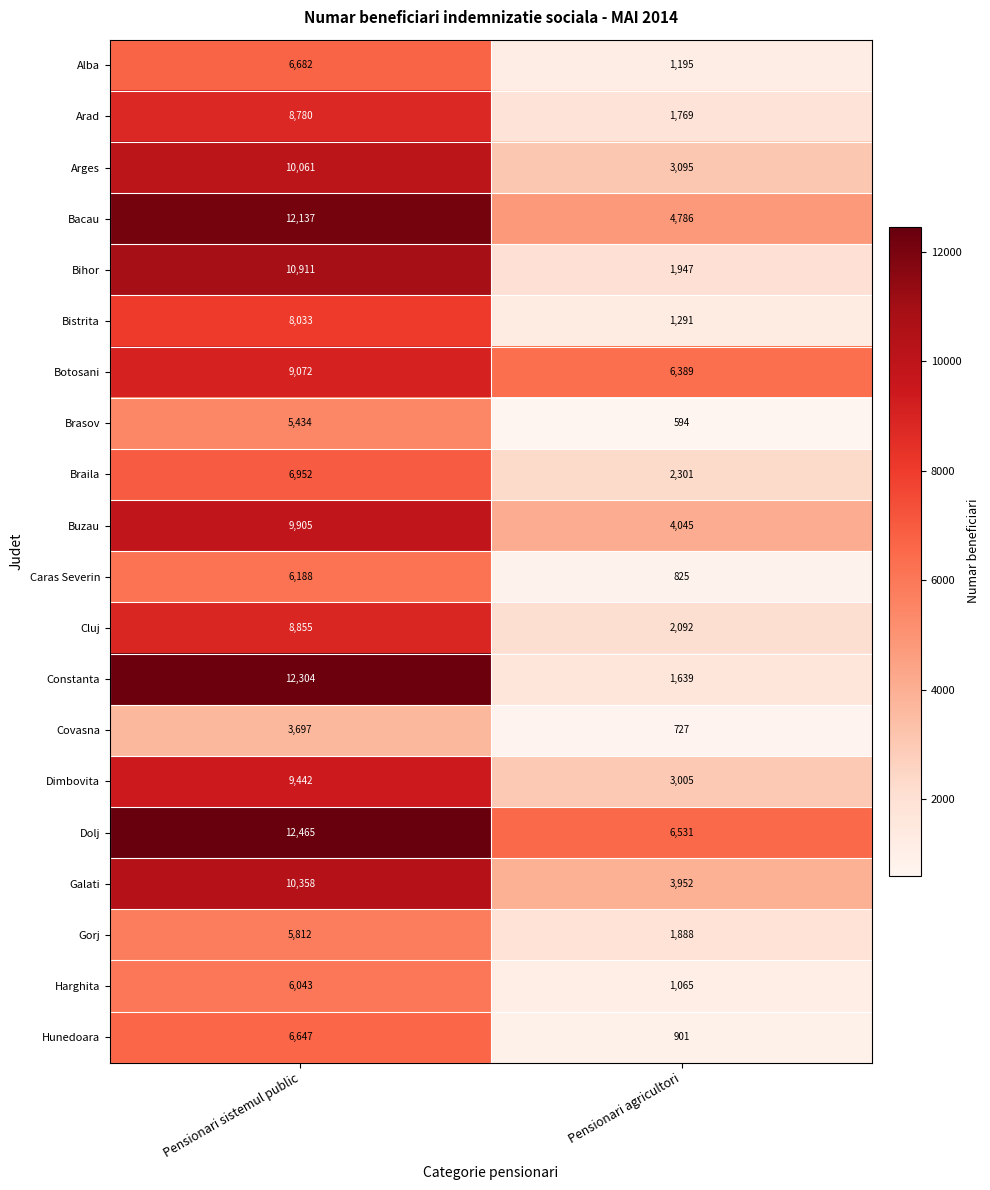

Is it true that Hunedoara equals 6647 at Pensionari sistemul public?

True